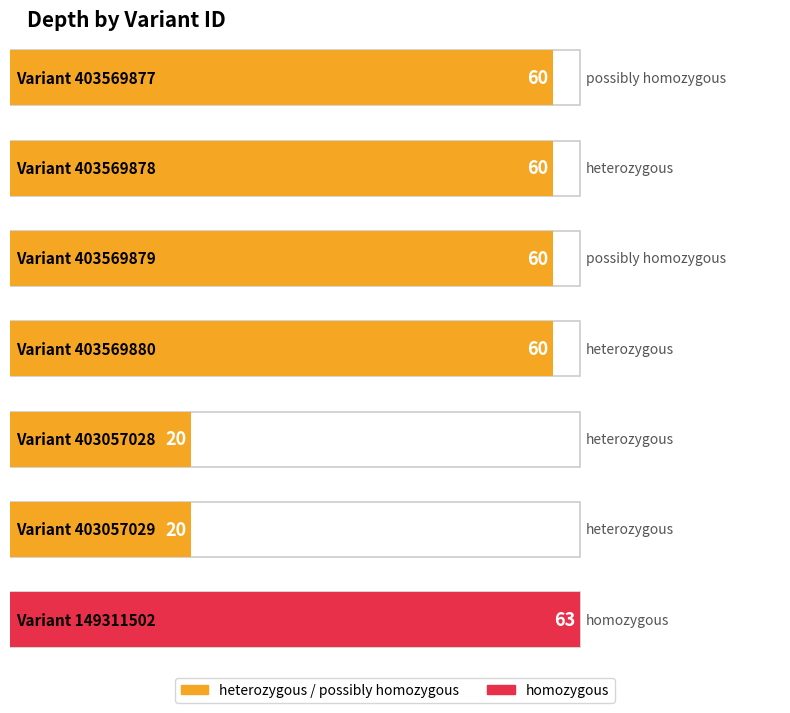

What is the sum of all values?

343